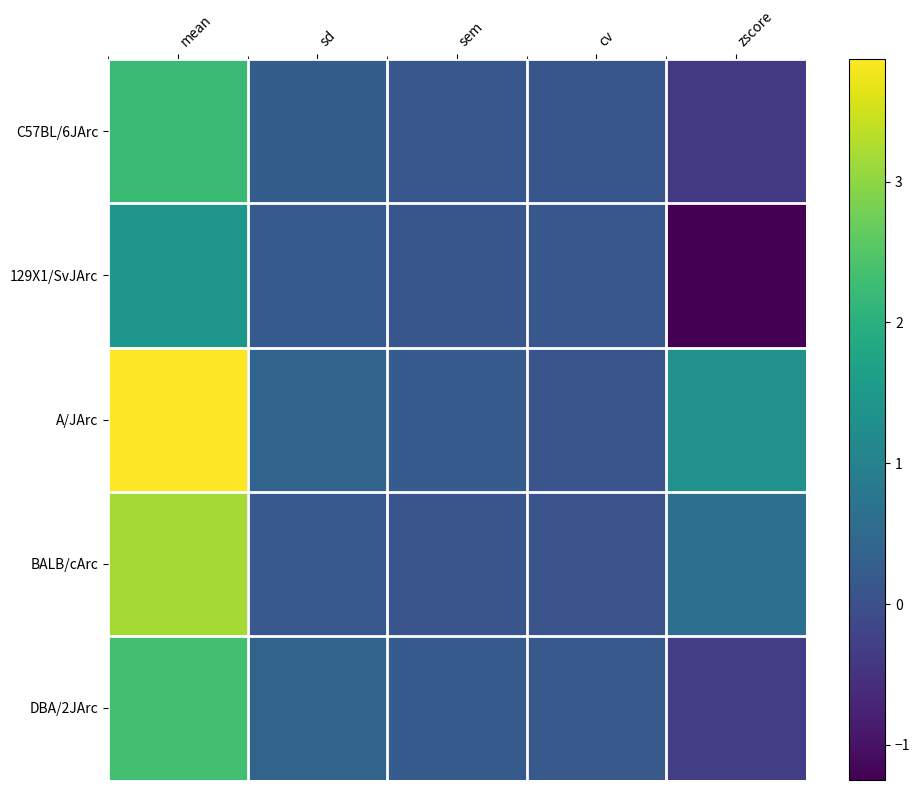

Reading right to left, what are all the values shown in this chart?

C57BL/6JArc: zscore=-0.4	cv=0.1	sem=0.1	sd=0.2	mean=2.2
129X1/SvJArc: zscore=-1.2	cv=0.1	sem=0.1	sd=0.2	mean=1.4
A/JArc: zscore=1.3	cv=0.1	sem=0.2	sd=0.4	mean=3.9
BALB/cArc: zscore=0.6	cv=0.1	sem=0.1	sd=0.2	mean=3.2
DBA/2JArc: zscore=-0.3	cv=0.2	sem=0.2	sd=0.4	mean=2.3